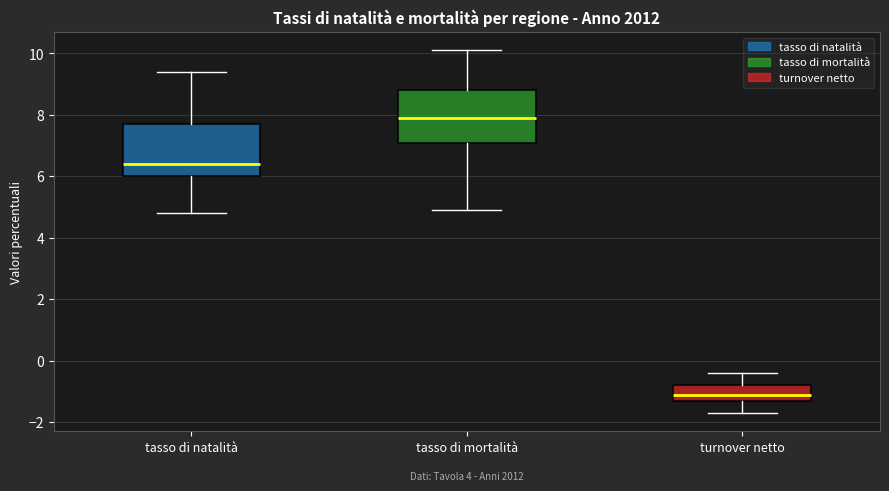

Reading left to right, transcribe this box plot: for each box, give where its median line is, the range the box spans, and where its two whiskers end, as read against the y-axis. The values are not printed on the chart, so give them approximately, as read against the axis.

tasso di natalità: median 6.4, box 6.0 to 7.8, whiskers 4.8 to 9.4
tasso di mortalità: median 8.0, box 7.2 to 8.8, whiskers 5.0 to 10.2
turnover netto: median -1.0, box -1.2 to -0.8, whiskers -1.6 to -0.4